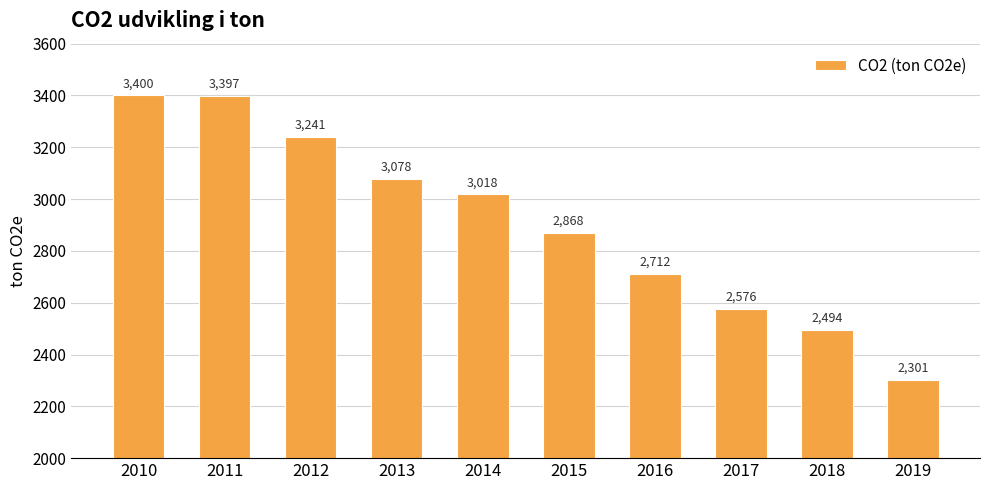

Between 2015 and 2019, which is larger?

2015